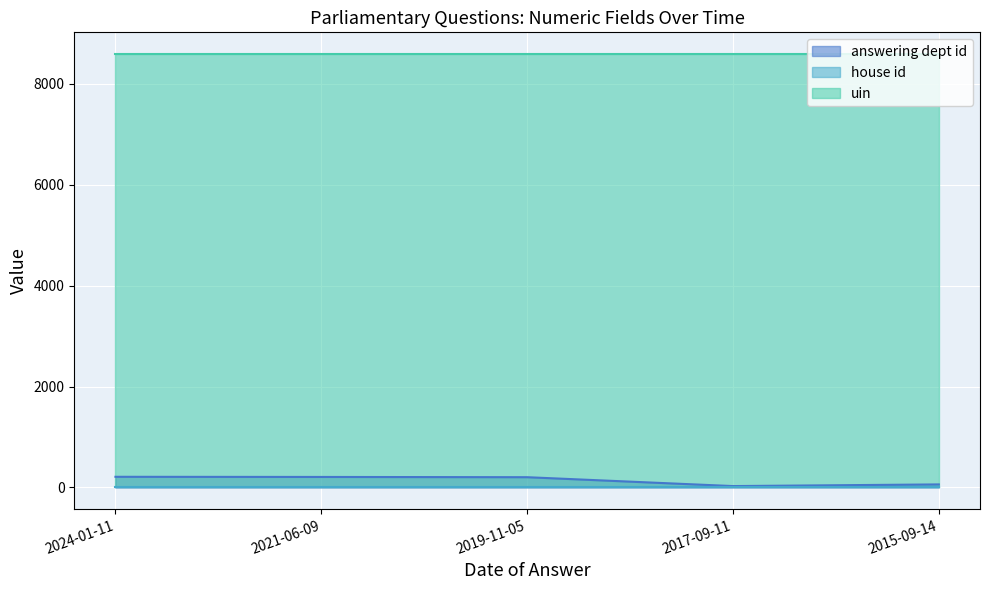

What is the sum of the answering dept id values at 2017-09-11 and 2021-06-09?

235